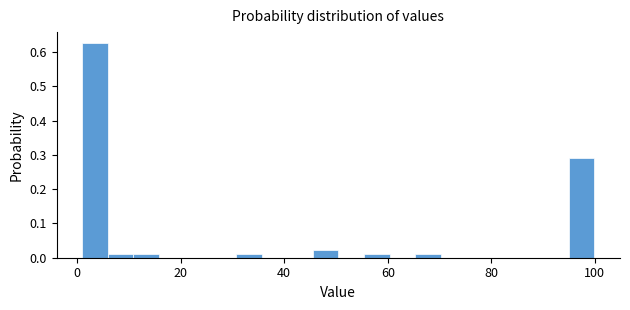

Read against the x-axis, roughly where is the centre of the tallest bar?

4